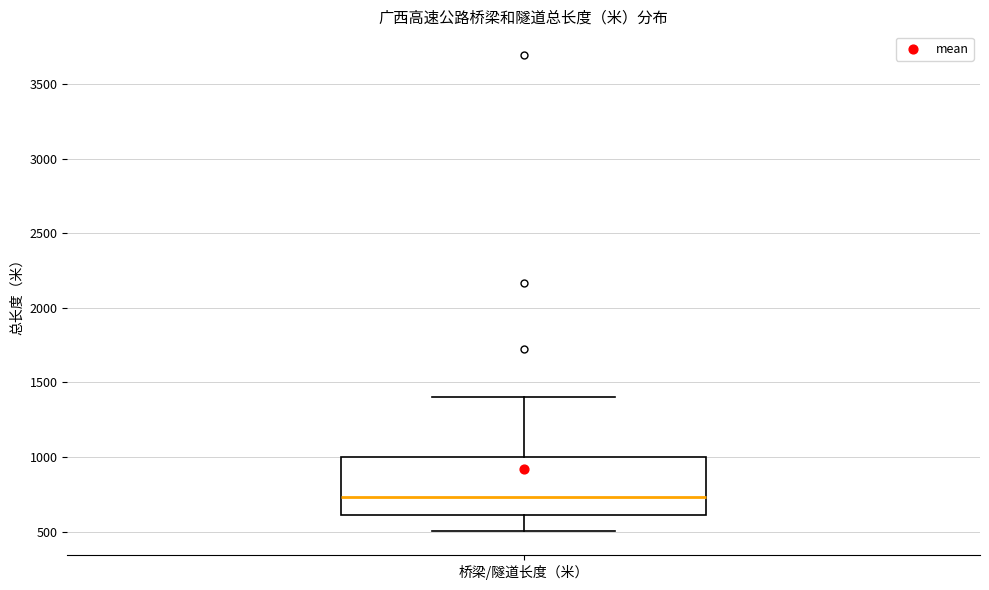

Transcribe this box plot: give where the median line is, the range the box spans, and where the two whiskers end, as read against the y-axis. The values are not printed on the chart, so give them approximately, as read against the axis.

median 750, box 600 to 1000, whiskers 500 to 1400